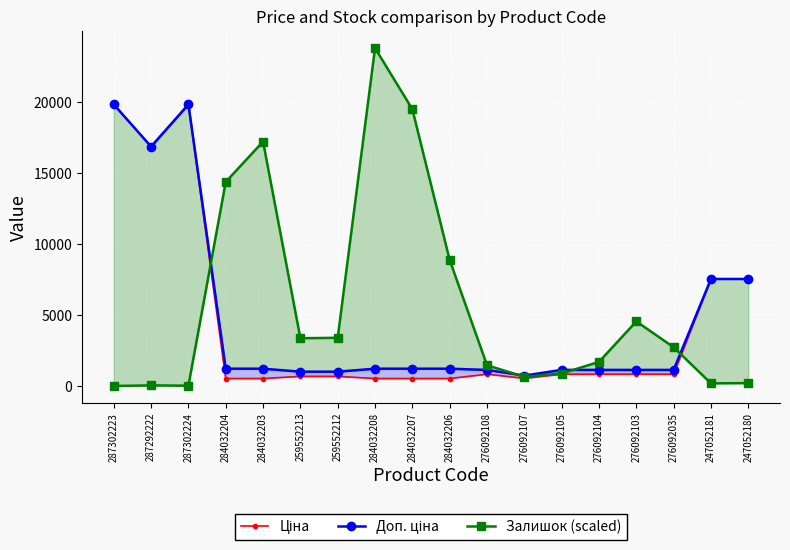

At 287302224, list the series in order from largest to smallest.

Ціна, Доп. ціна, Залишок (scaled)